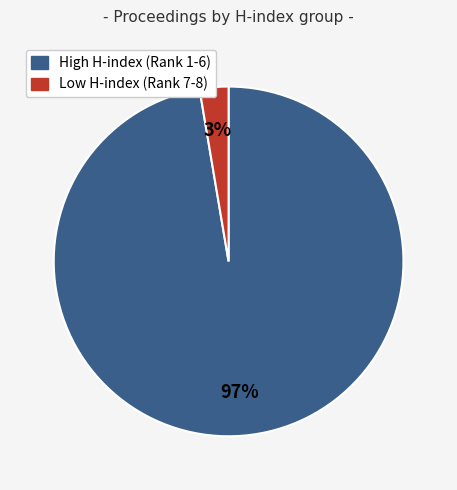

Is there a majority slice in this chart?

Yes